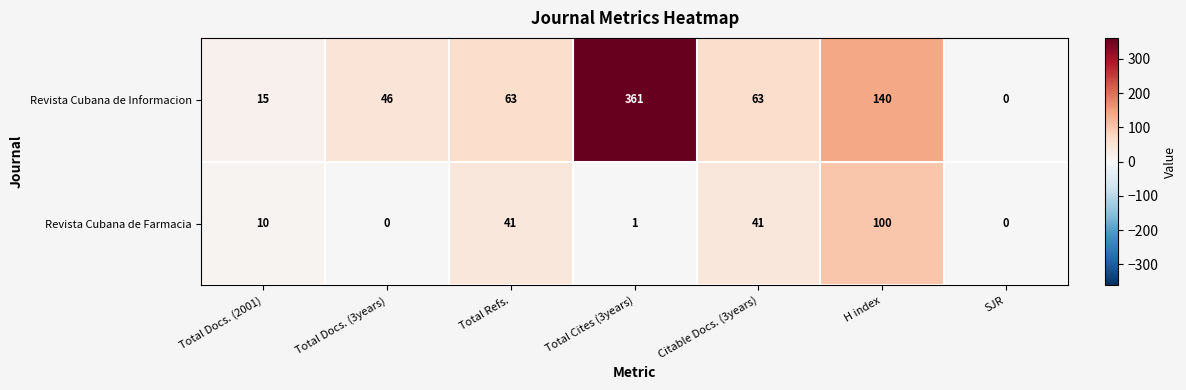

Where is Revista Cubana de Informacion nearest to the value 180?

H index